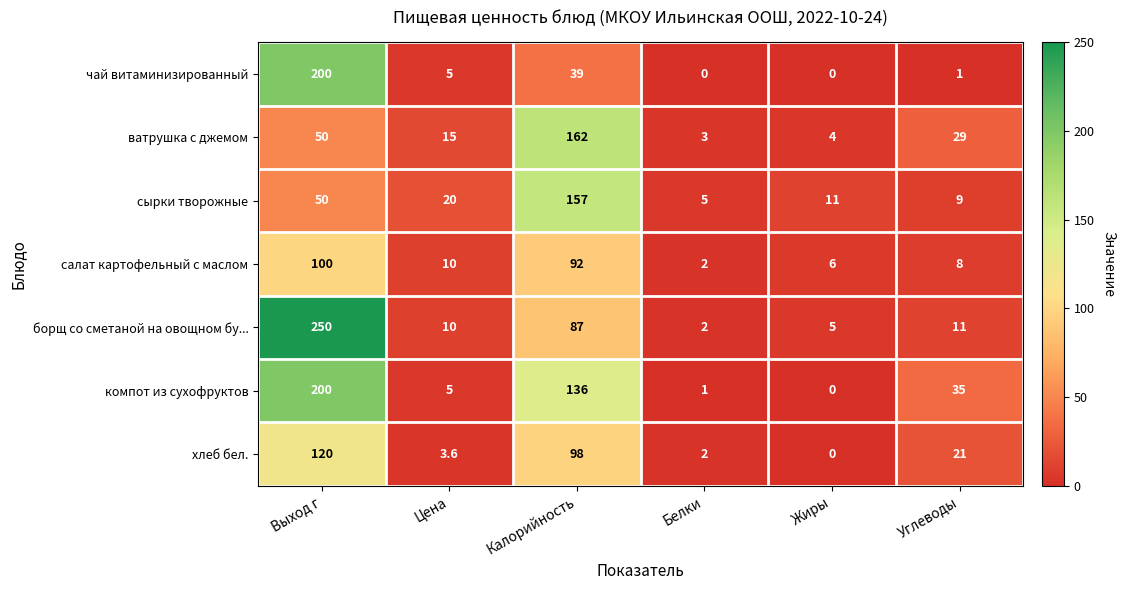

At which label does борщ со сметаной на овощном бу... first exceed 11?

Выход г